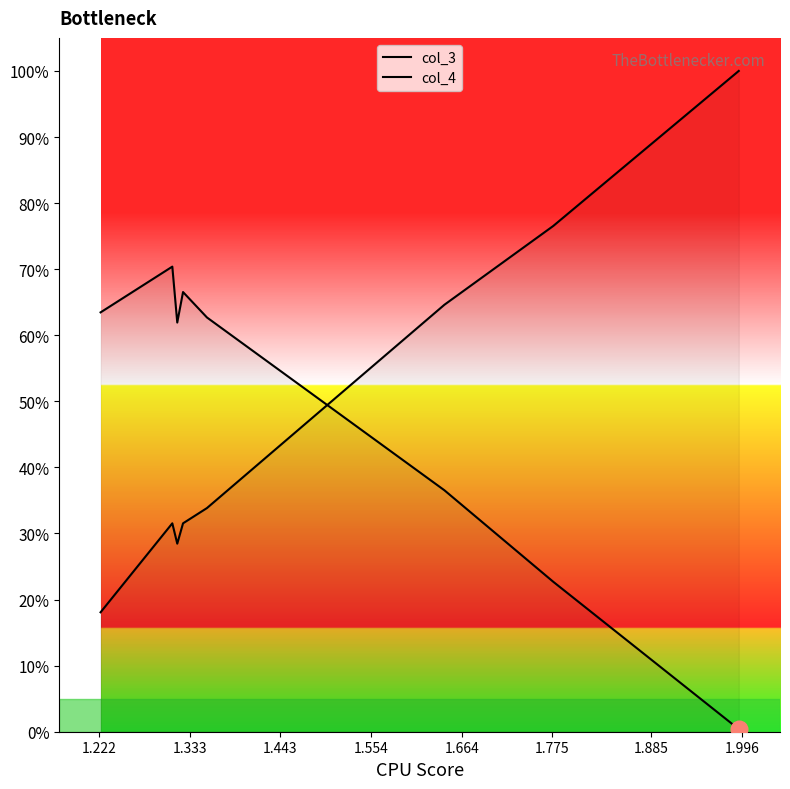

How many lines are shown in the chart?

2